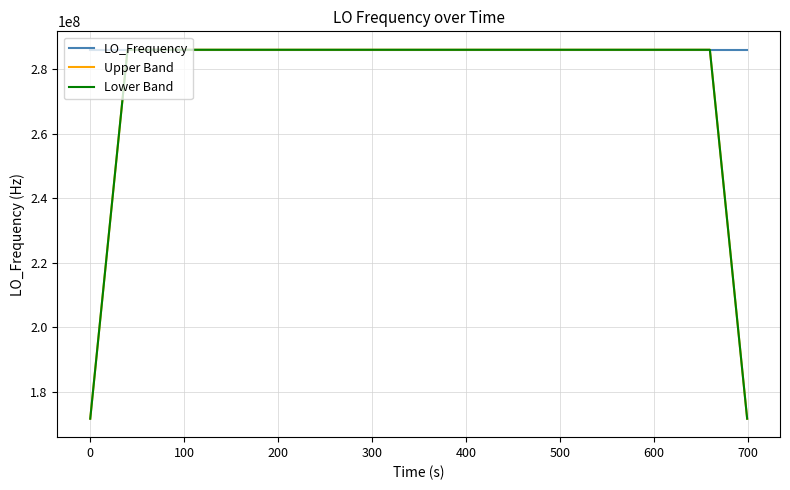

How many lines are shown in the chart?

3